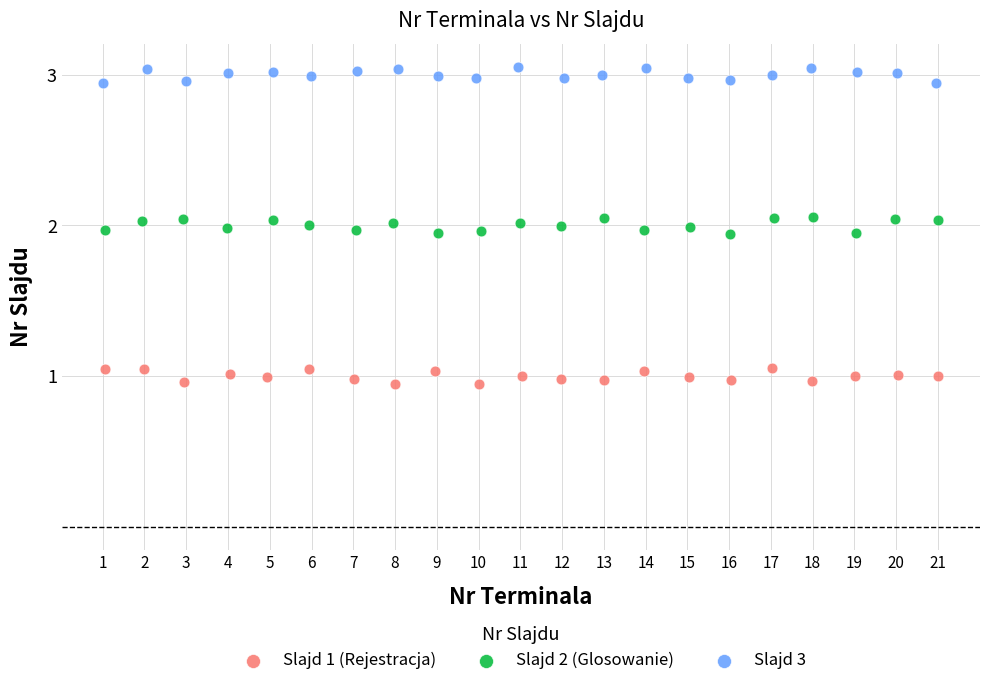

What are all the series names shown in the legend?

Slajd 1 (Rejestracja), Slajd 2 (Glosowanie), Slajd 3